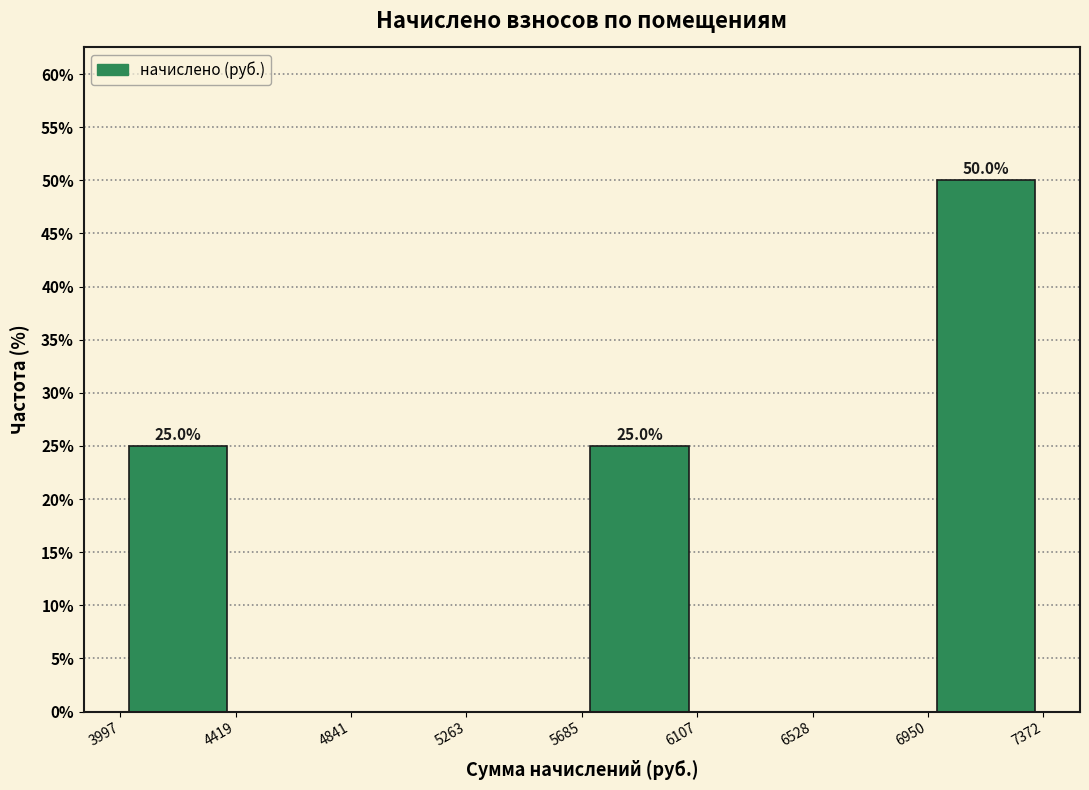

Over which range of the x-axis is the bar tallest?

6950 to 7372